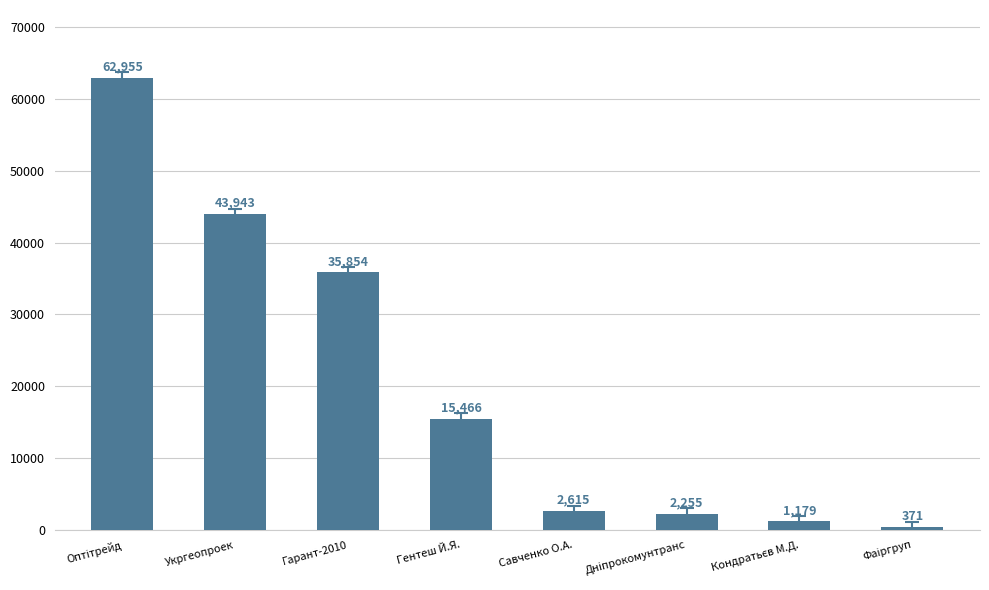

What is the value of the 7th bar from the left?

1179.0